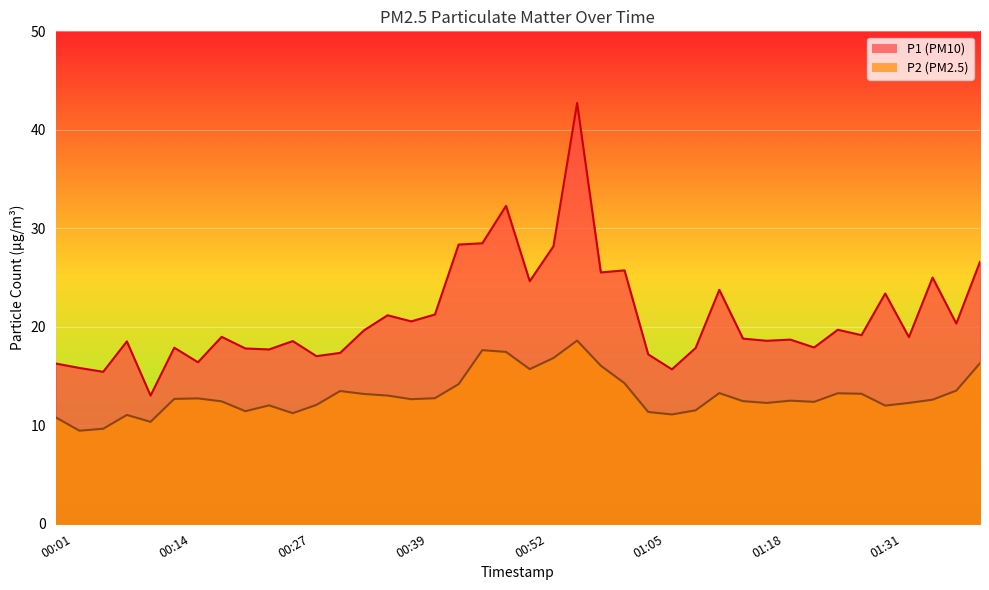

List the series in order of their overall mean, lowest first.

P2, P1